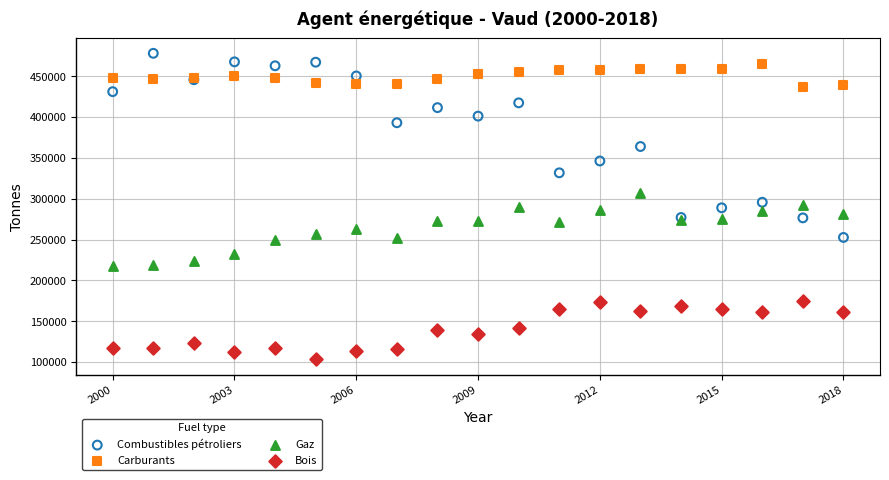

Which series reaches the maximum Y coordinate?

Combustibles pétroliers